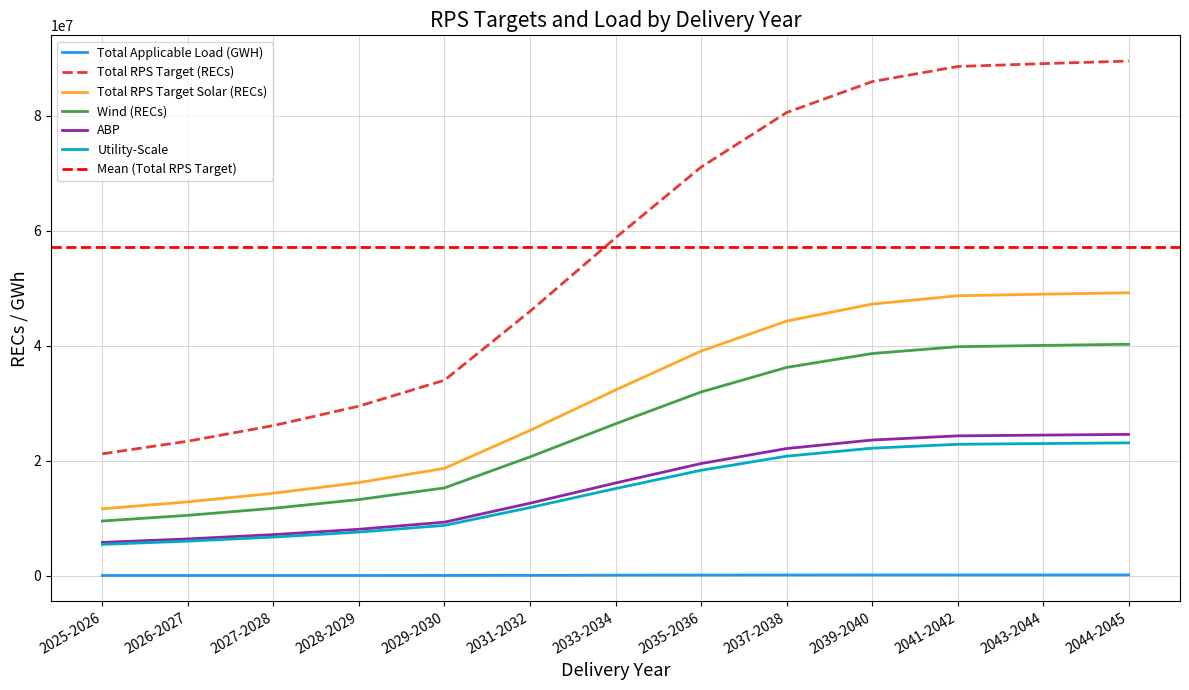

How many values in the Total RPS Target Solar (RECs) series are below 32342711?

6